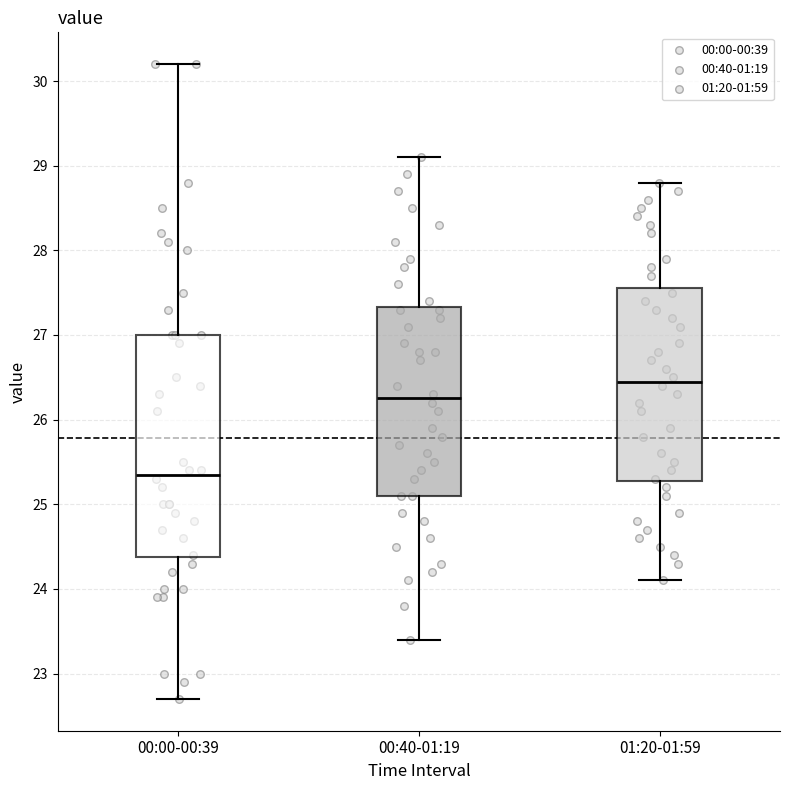

Reading left to right, read every box against the y-axis: the position of its median line, the range the box covers, and the ends of its whiskers. The values are not printed on the chart, so give them approximately, as read against the axis.

00:00-00:39: median 25.4, box 24.4 to 27.0, whiskers 22.7 to 30.2
00:40-01:19: median 26.3, box 25.1 to 27.3, whiskers 23.4 to 29.1
01:20-01:59: median 26.5, box 25.3 to 27.6, whiskers 24.1 to 28.8